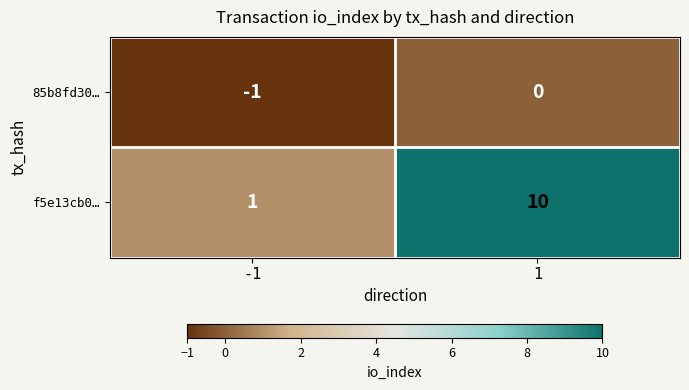

At how many categories does at least one series exceed 0?

2